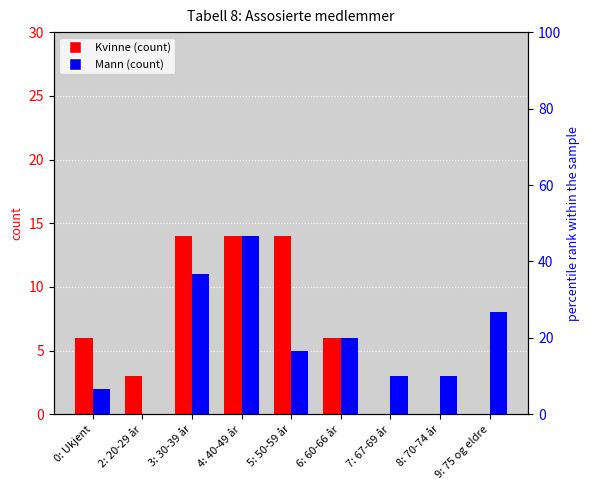

How many data points does each series have?

9